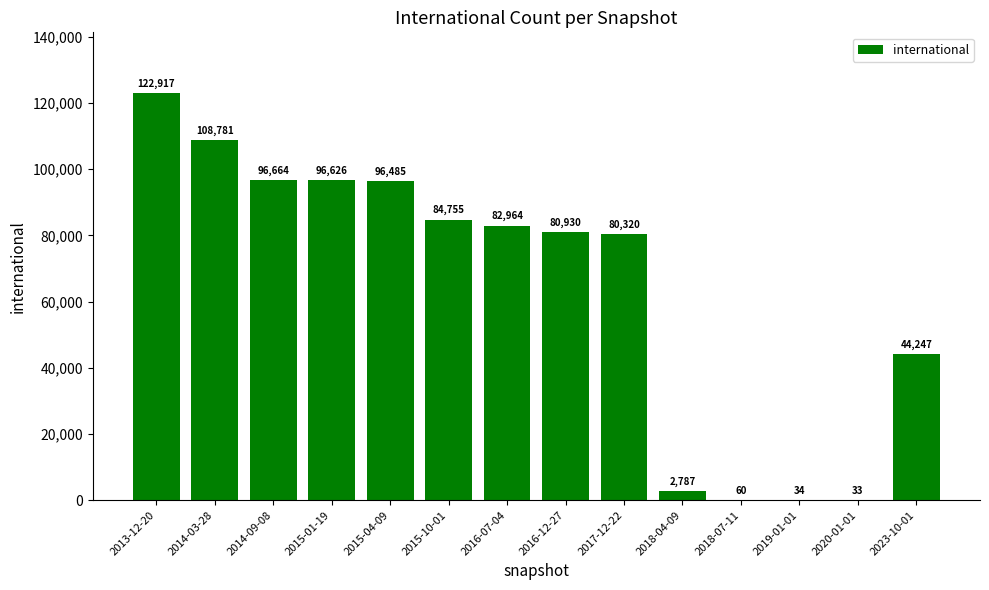

The value at 2014-09-08 is 96664. True or false?

True